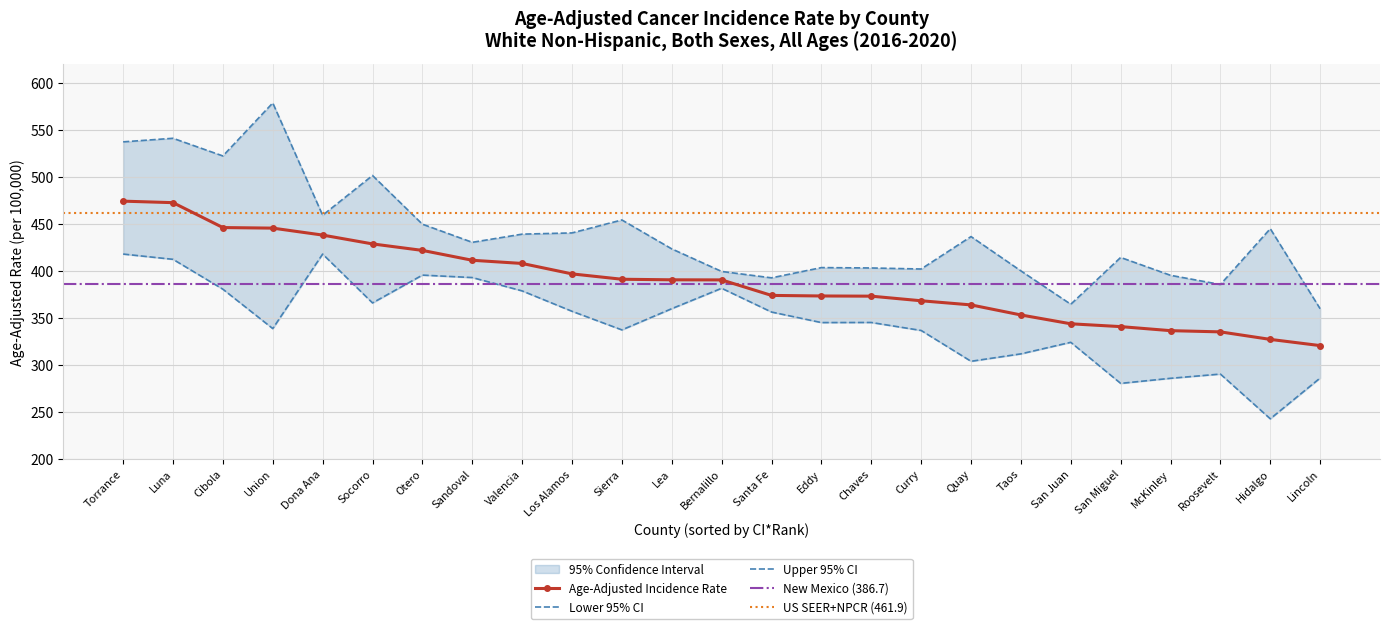

Reading left to right, list all the values displayed in this chart.

Age-Adjusted Incidence Rate: Torrance=474.5	Luna=472.9	Cibola=446.4	Union=445.8	Dona Ana=438.4	Socorro=429.0	Otero=422.1	Sandoval=411.6	Valencia=408.2	Los Alamos=397.1	Sierra=391.4	Lea=390.8	Bernalillo=390.7	Santa Fe=374.2	Eddy=373.6	Chaves=373.4	Curry=368.5	Quay=364.1	Taos=353.4	San Juan=344.0	San Miguel=341.0	McKinley=336.7	Roosevelt=335.4	Hidalgo=327.4	Lincoln=320.8
Lower 95% CI: Torrance=418.2	Luna=412.6	Cibola=380.8	Union=338.9	Dona Ana=418.2	Socorro=366.2	Otero=395.8	Sandoval=393.2	Valencia=379.0	Los Alamos=357.3	Sierra=337.5	Lea=360.1	Bernalillo=381.8	Santa Fe=356.5	Eddy=345.3	Chaves=345.4	Curry=336.9	Quay=304.1	Taos=312.0	San Juan=324.3	San Miguel=280.6	McKinley=286.0	Roosevelt=290.5	Hidalgo=242.9	Lincoln=286.3
Upper 95% CI: Torrance=537.6	Luna=541.4	Cibola=522.6	Union=579.0	Dona Ana=459.5	Socorro=501.8	Otero=450.0	Sandoval=430.7	Valencia=439.4	Los Alamos=440.7	Sierra=454.5	Lea=423.7	Bernalillo=399.7	Santa Fe=392.9	Eddy=403.8	Chaves=403.4	Curry=402.3	Quay=436.8	Taos=400.3	San Juan=364.8	San Miguel=414.6	McKinley=395.6	Roosevelt=385.8	Hidalgo=445.2	Lincoln=360.0